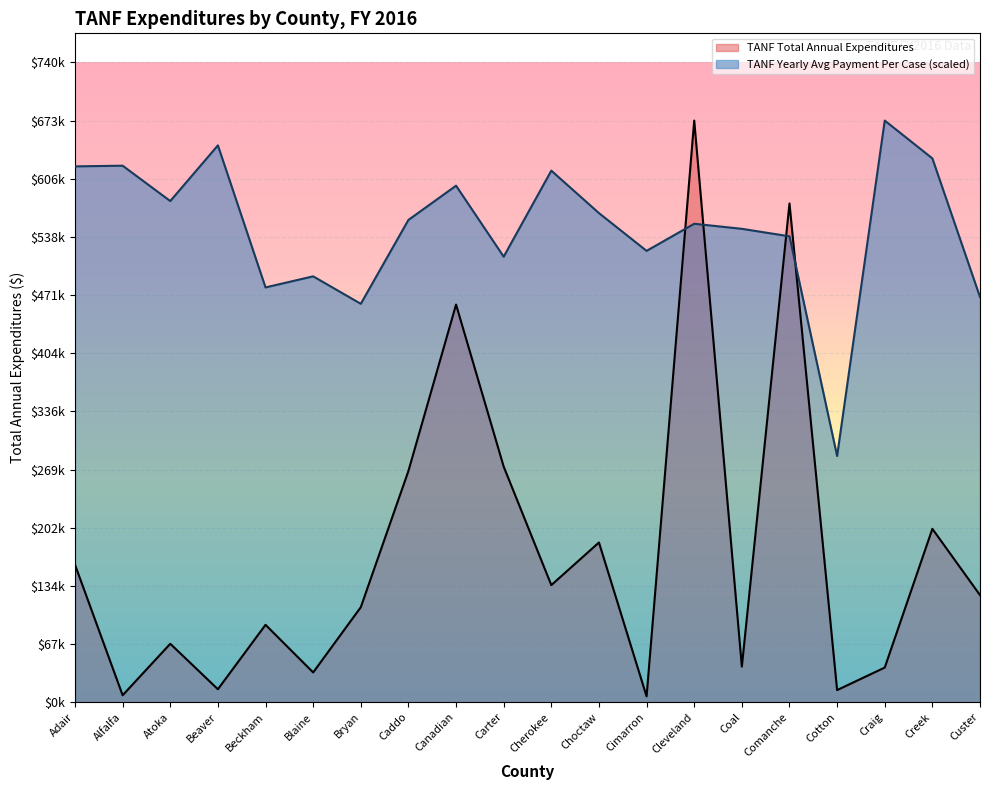

How many data points does each series have?

20